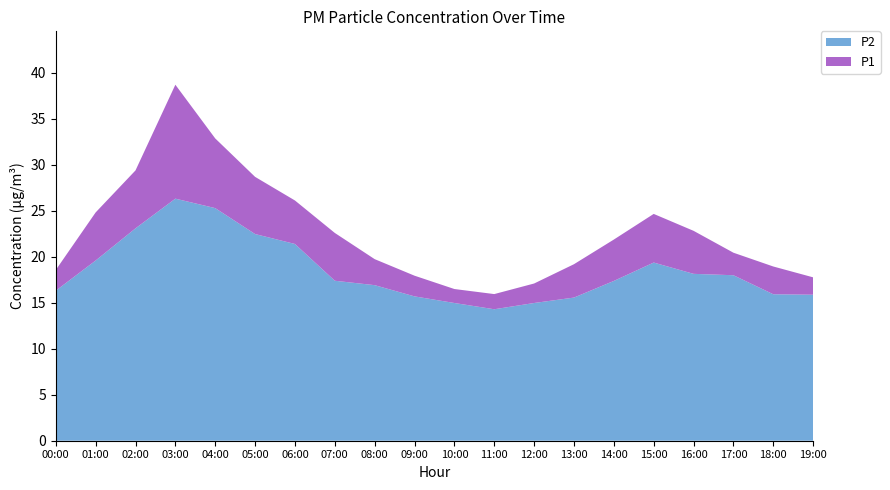

Reading left to right, transcribe all the data shown in this chart.

P1: 00:00=18.6	01:00=24.8	02:00=29.4	03:00=38.7	04:00=32.9	05:00=28.7	06:00=26.1	07:00=22.6	08:00=19.8	09:00=17.9	10:00=16.5	11:00=15.9	12:00=17.1	13:00=19.2	14:00=21.9	15:00=24.7	16:00=22.8	17:00=20.4	18:00=18.9	19:00=17.8
P2: 00:00=16.3	01:00=19.6	02:00=23.1	03:00=26.3	04:00=25.3	05:00=22.5	06:00=21.4	07:00=17.4	08:00=16.9	09:00=15.7	10:00=15.0	11:00=14.3	12:00=15.0	13:00=15.6	14:00=17.4	15:00=19.4	16:00=18.1	17:00=18.0	18:00=15.9	19:00=15.9